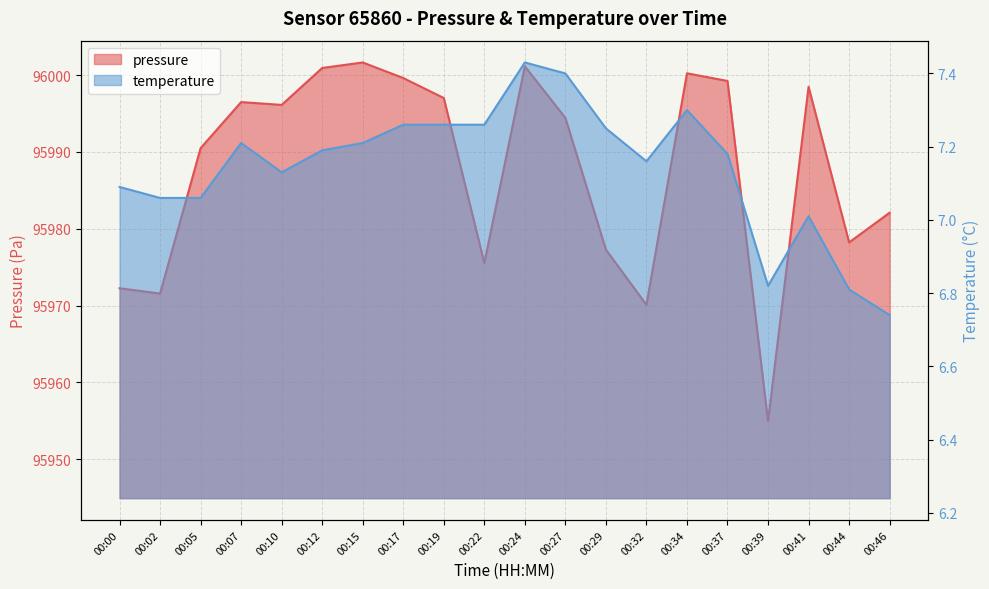

Reading right to left, transcribe all the data shown in this chart.

pressure: 95982.1	95978.2	95998.5	95954.9	95999.2	96000.2	95970.1	95977.3	95994.4	96001.2	95975.5	95997.0	95999.6	96001.7	96000.9	95996.1	95996.5	95990.5	95971.6	95972.2
temperature: 6.7	6.8	7.0	6.8	7.2	7.3	7.2	7.2	7.4	7.4	7.3	7.3	7.3	7.2	7.2	7.1	7.2	7.1	7.1	7.1